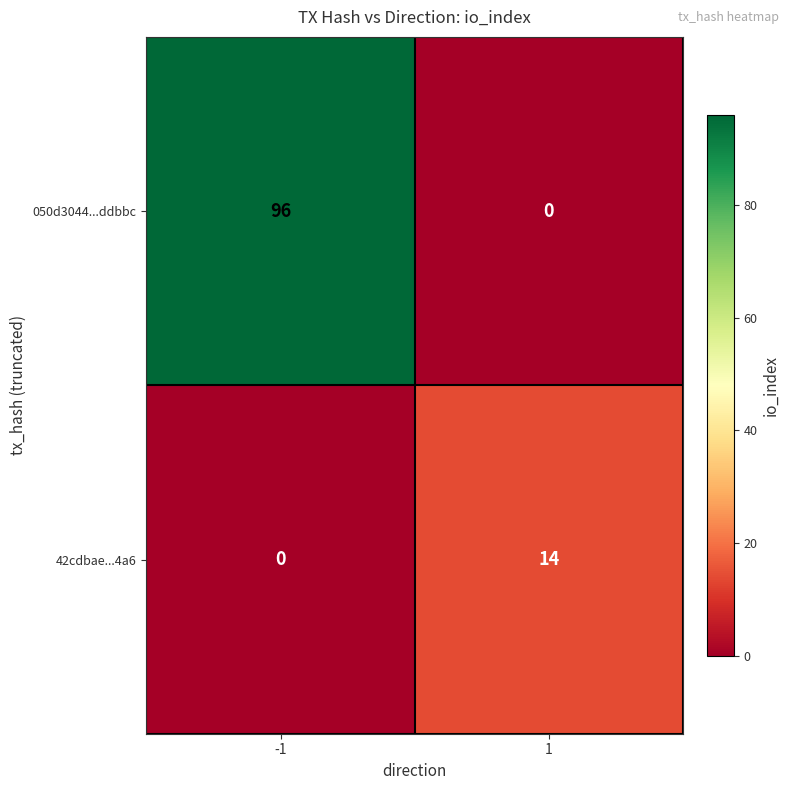

List the series in order of their peak value, highest first.

050d3044...ddbbc, 42cdbae...4a6